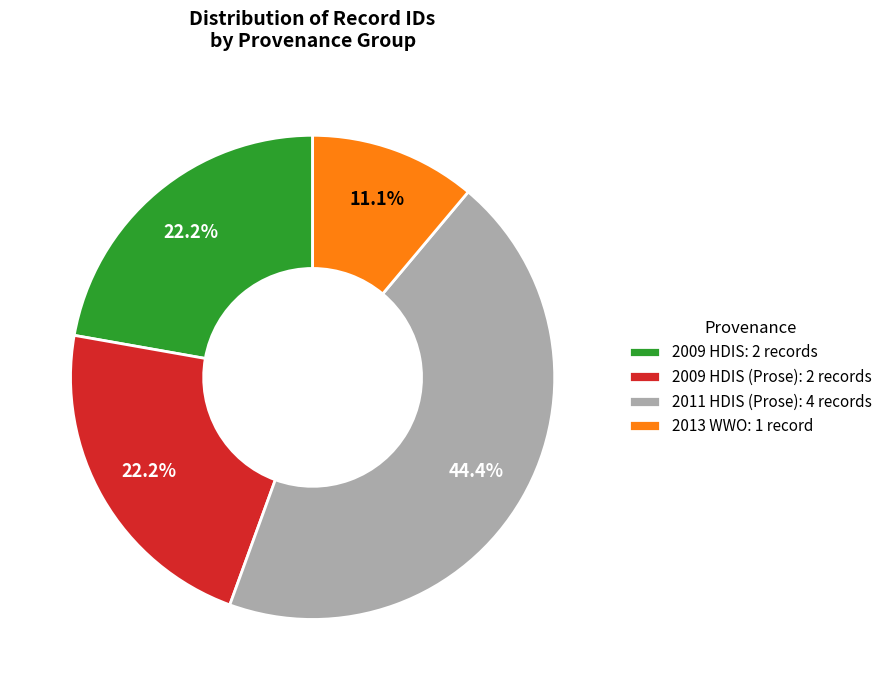

What portion of the pie excludes 2009 HDIS (Prose): 2 records?

77.8%